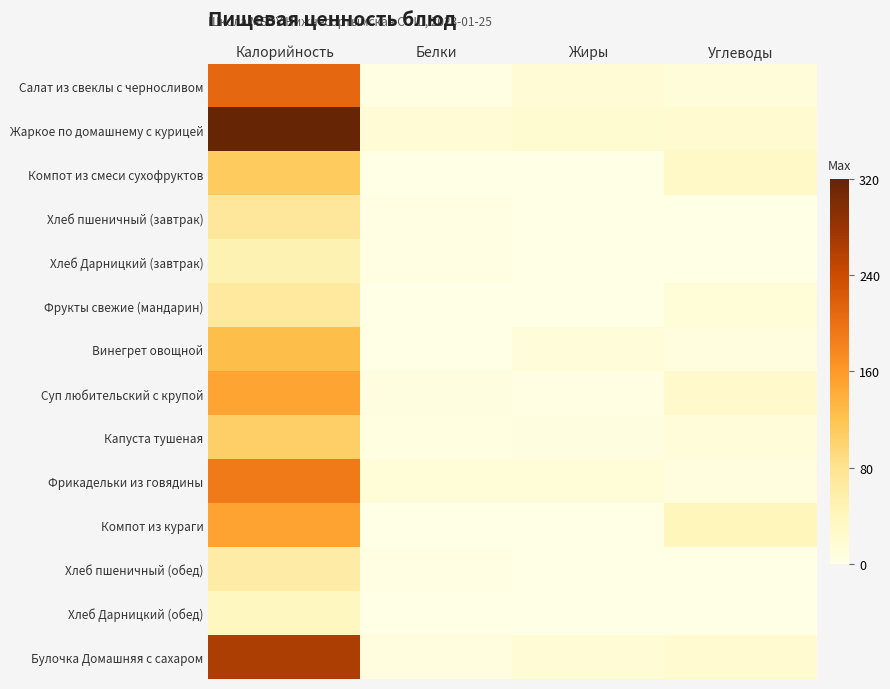

Which category has the lowest value across all series?

Жиры